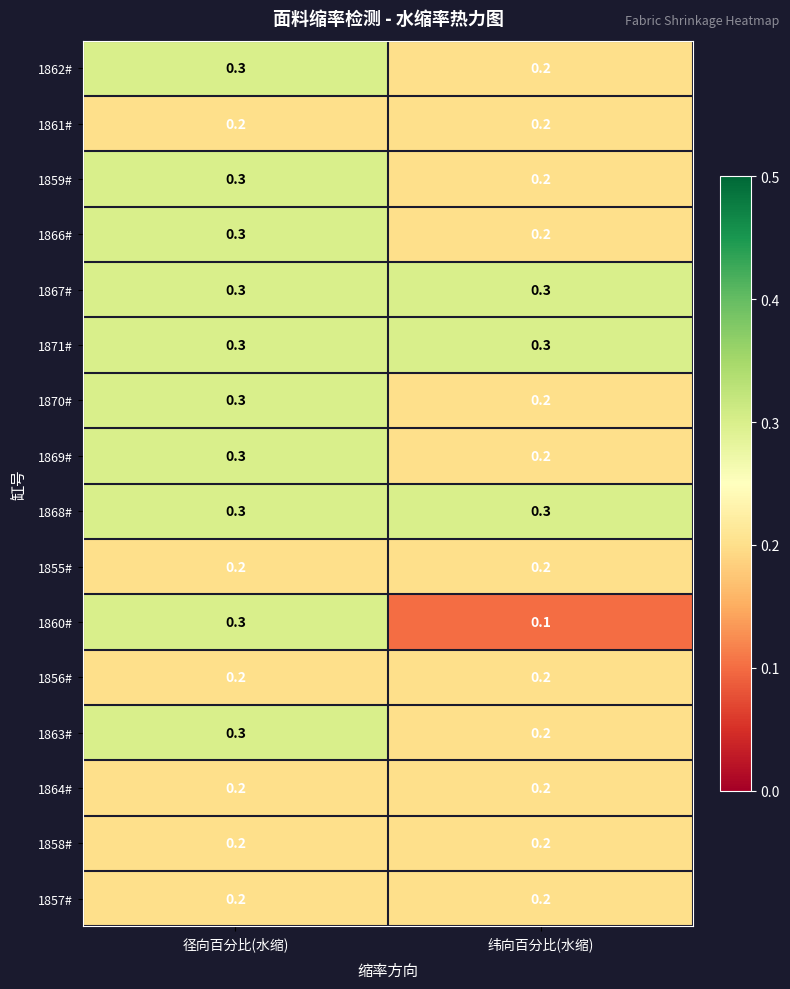

What is the sum of the 1858# values at 径向百分比(水缩) and 纬向百分比(水缩)?

0.4